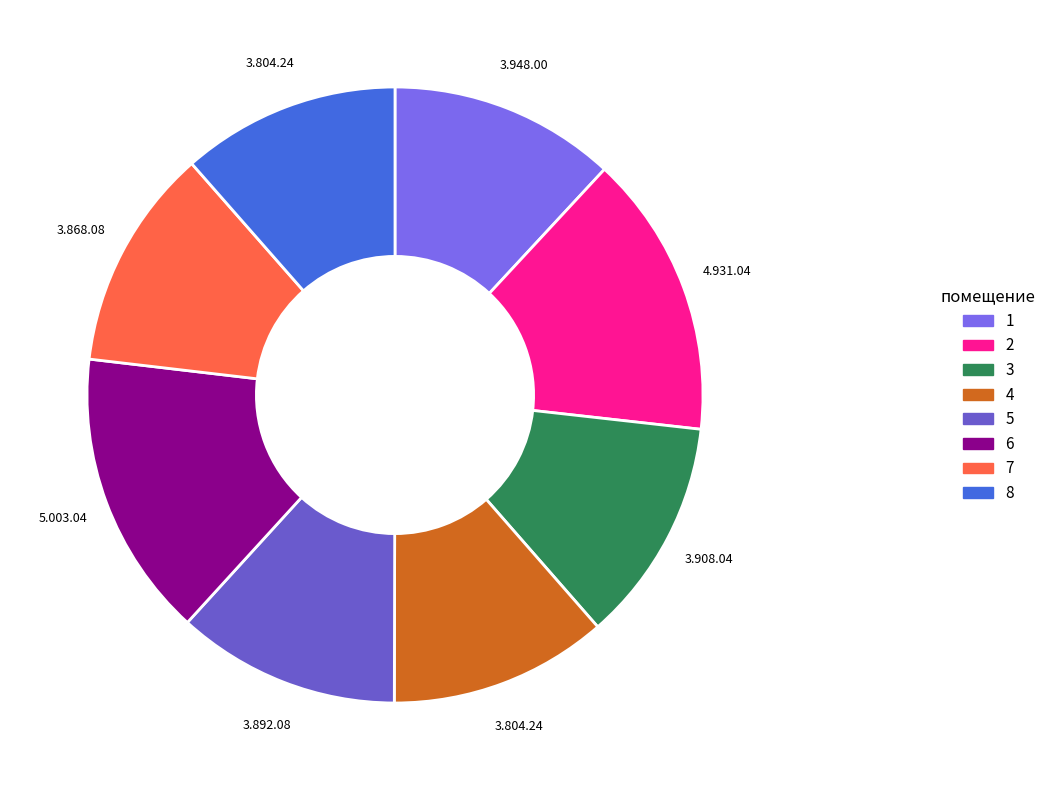

Count the number of slices in the pie.

8